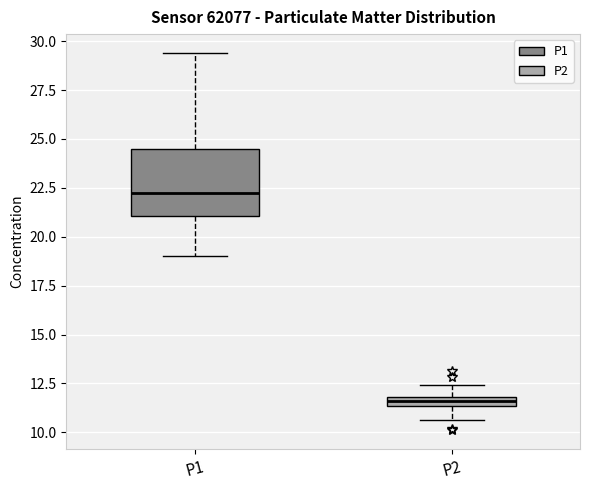

Where is the lower edge of the box for P2 on the y-axis? The values are not printed on the chart, so give them approximately, as read against the axis.

11.5